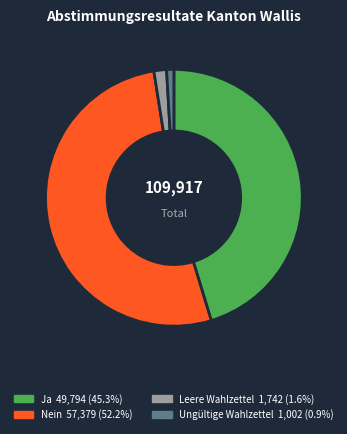

Which slice is the largest?

Nein